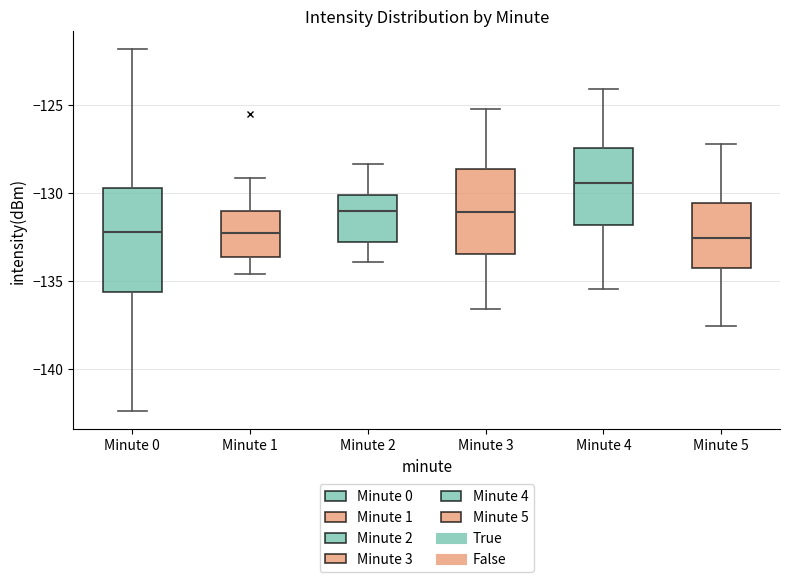

Where is the lower edge of the box for Minute 1 on the y-axis? The values are not printed on the chart, so give them approximately, as read against the axis.

-133.5